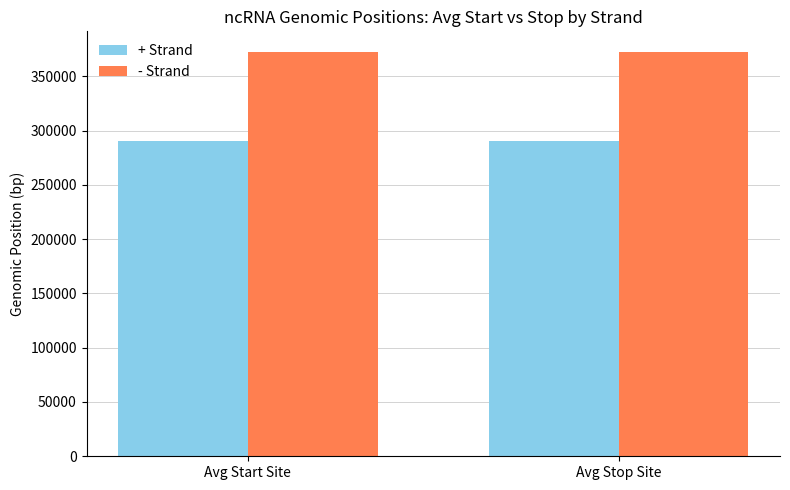

What is the spread (max minus min) of values at Avg Stop Site?

82254